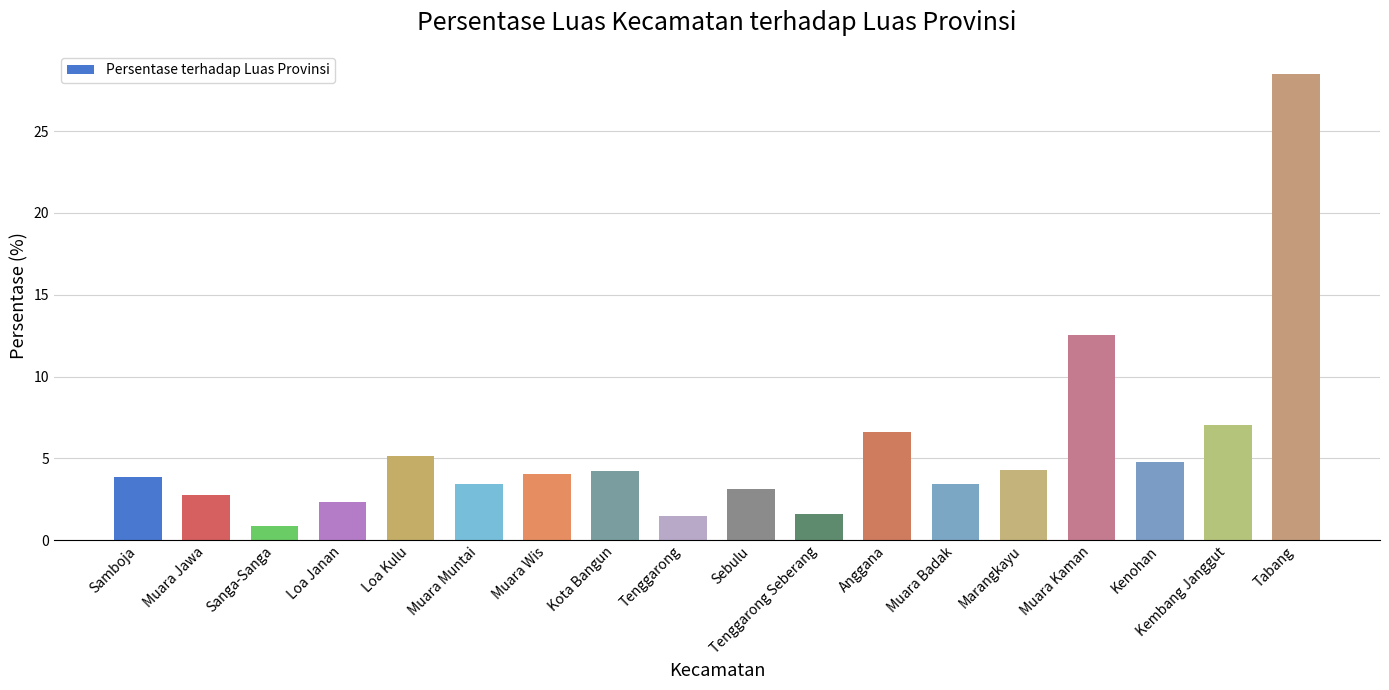

Where is the data nearest to the value 14?

Muara Kaman